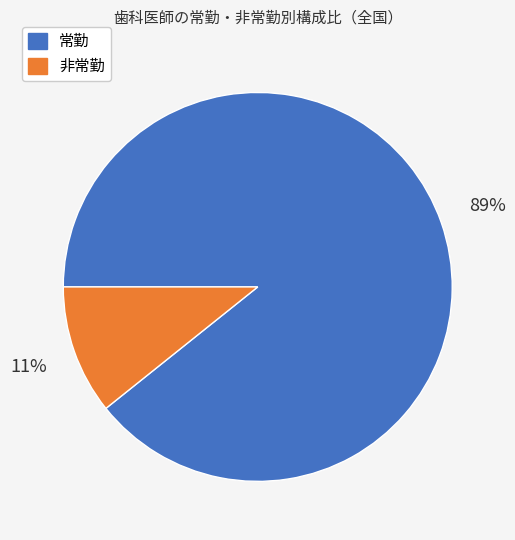

What is the ratio of the value at 非常勤 to the value at 常勤?

0.1